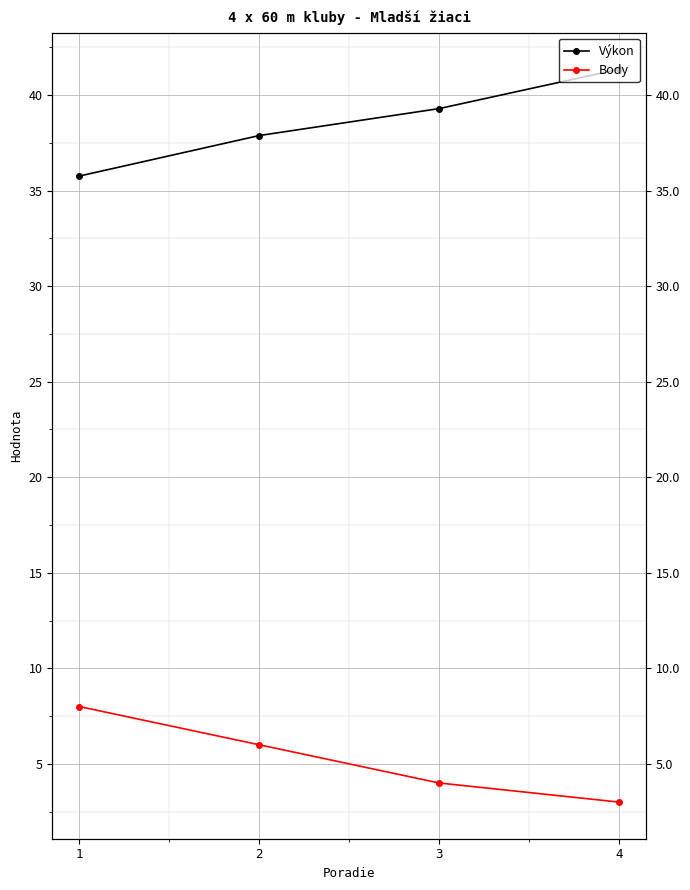

What are all the series names shown in the legend?

Výkon, Body